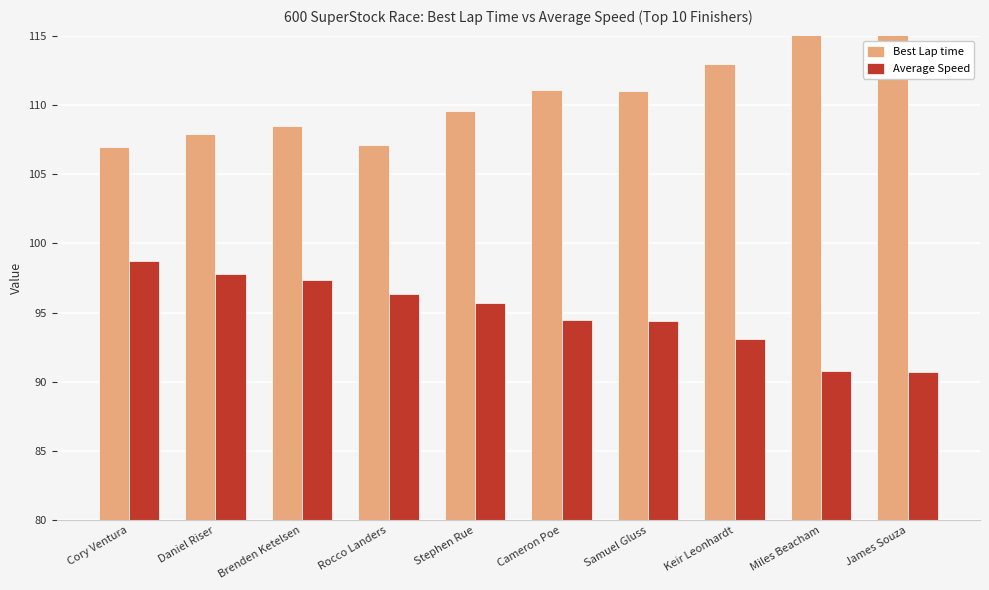

What is the highest value of the Average Speed series?

98.7